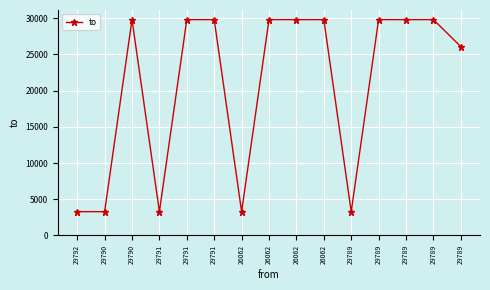

What is the greatest value displayed?

29792